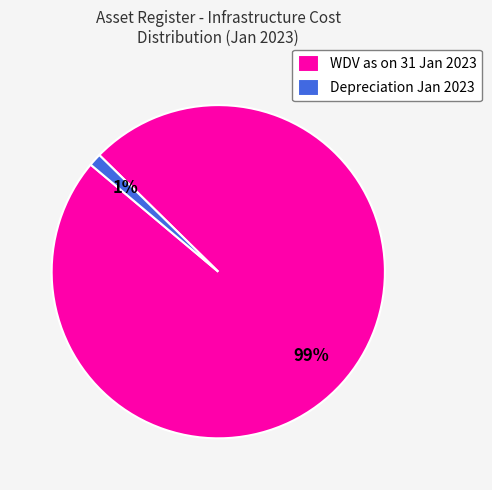

True or false: WDV as on 31 Jan 2023 accounts for 99% of the total.

True